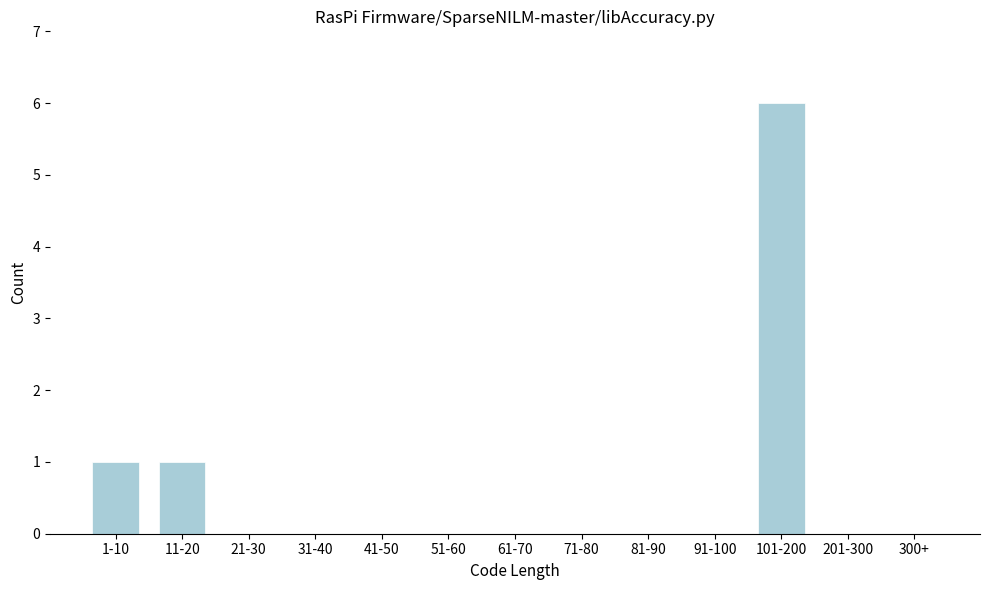

Reading left to right, transcribe all the data shown in this chart.

1-10=1	11-20=1	21-30=0	31-40=0	41-50=0	51-60=0	61-70=0	71-80=0	81-90=0	91-100=0	101-200=6	201-300=0	300+=0